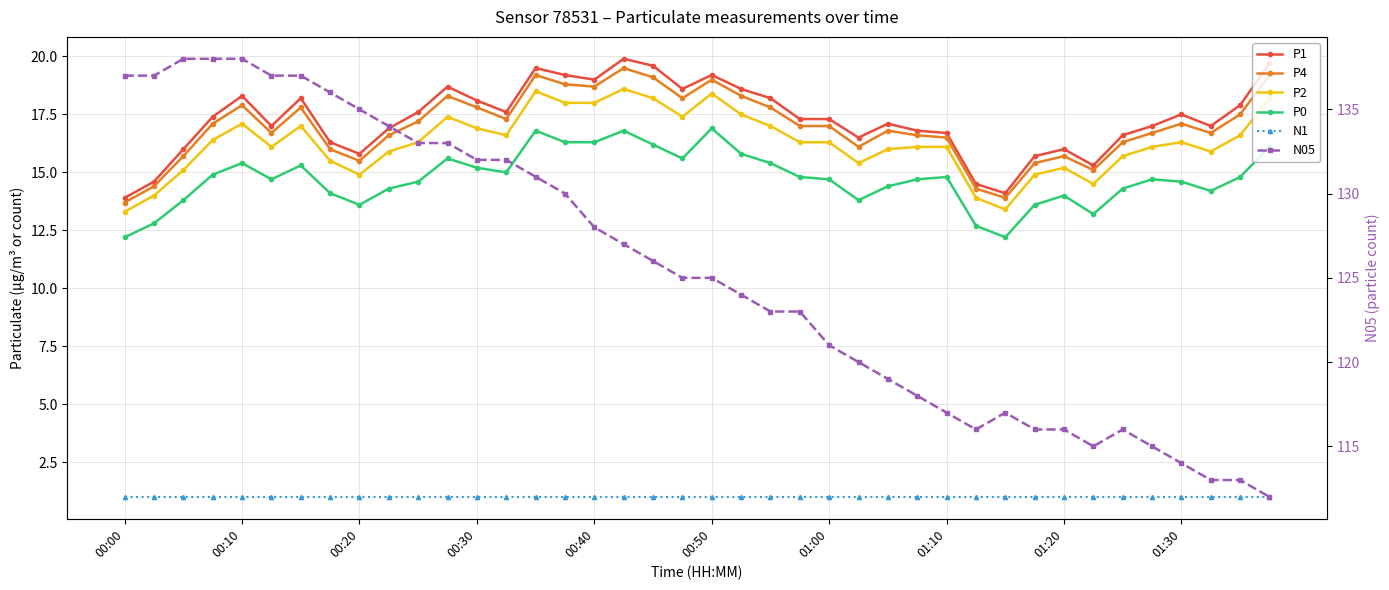

How many interior local peaks does the P2 series have?

8